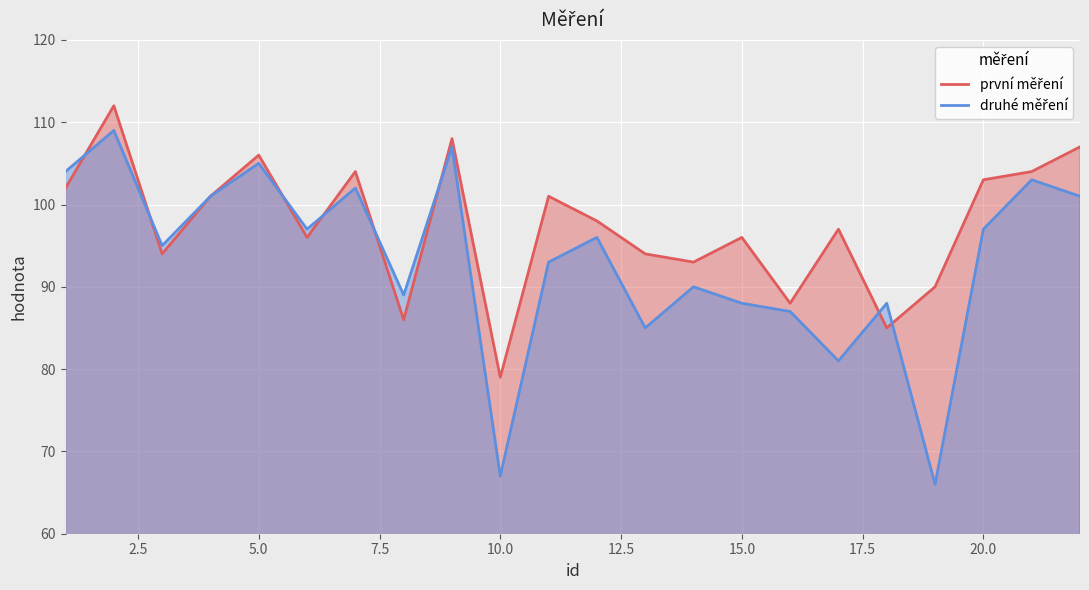

True or false: první měření has more than 2 interior local peaks.

True